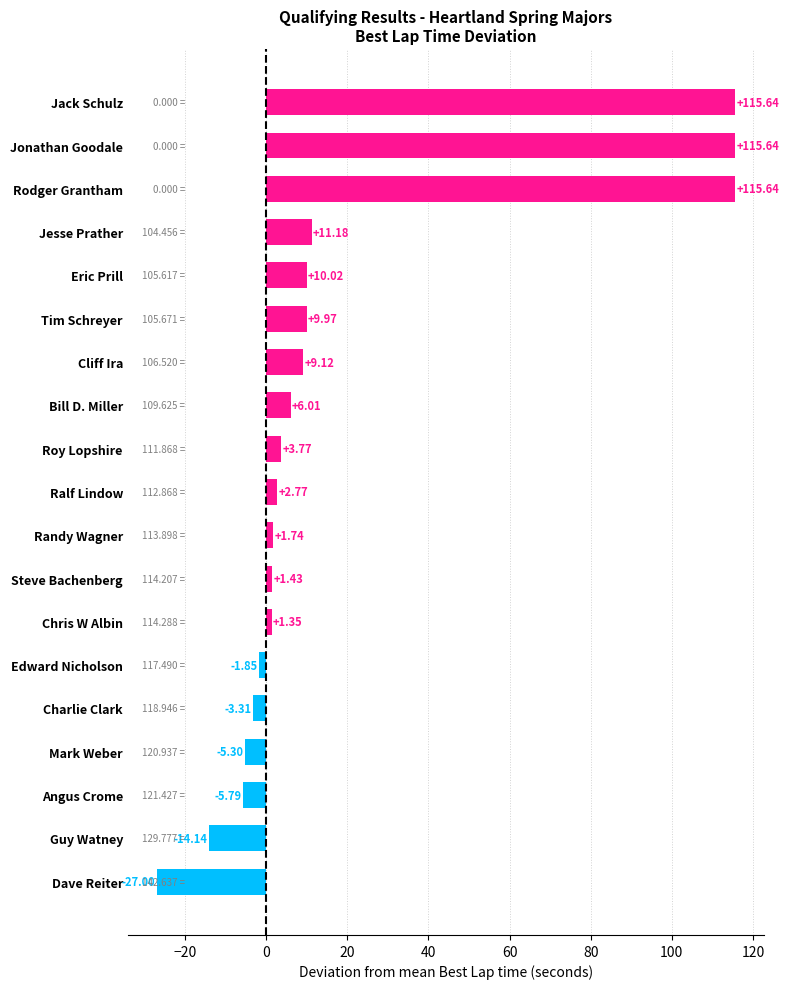

What is the difference between the second highest and second lowest values?

129.8